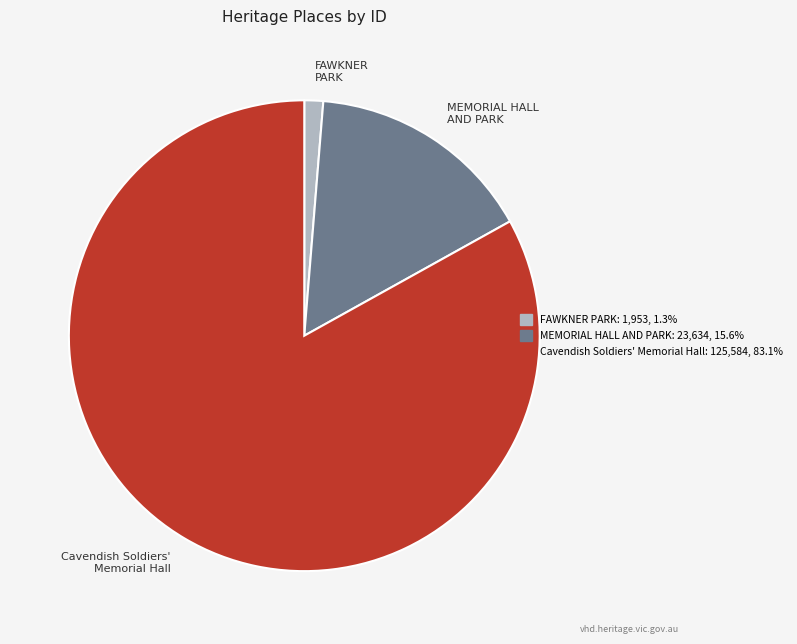

Is MEMORIAL HALL AND PARK the majority of the pie?

No